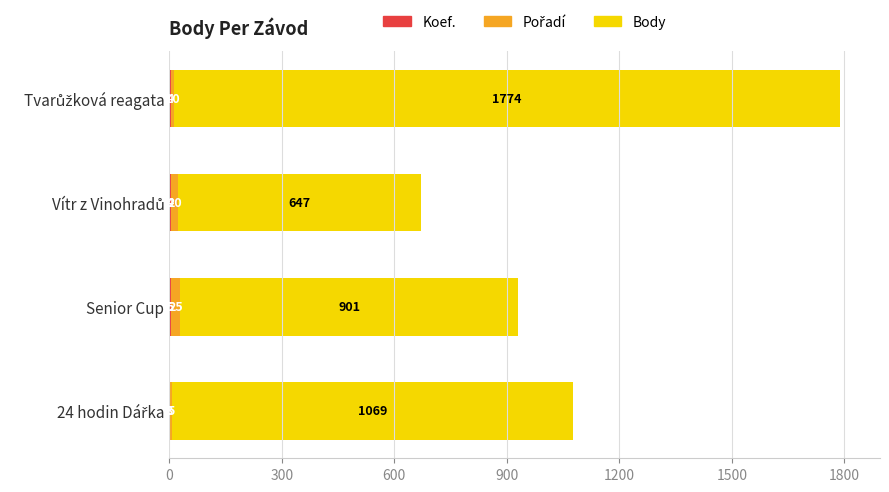

How many categories are shown in the chart?

4